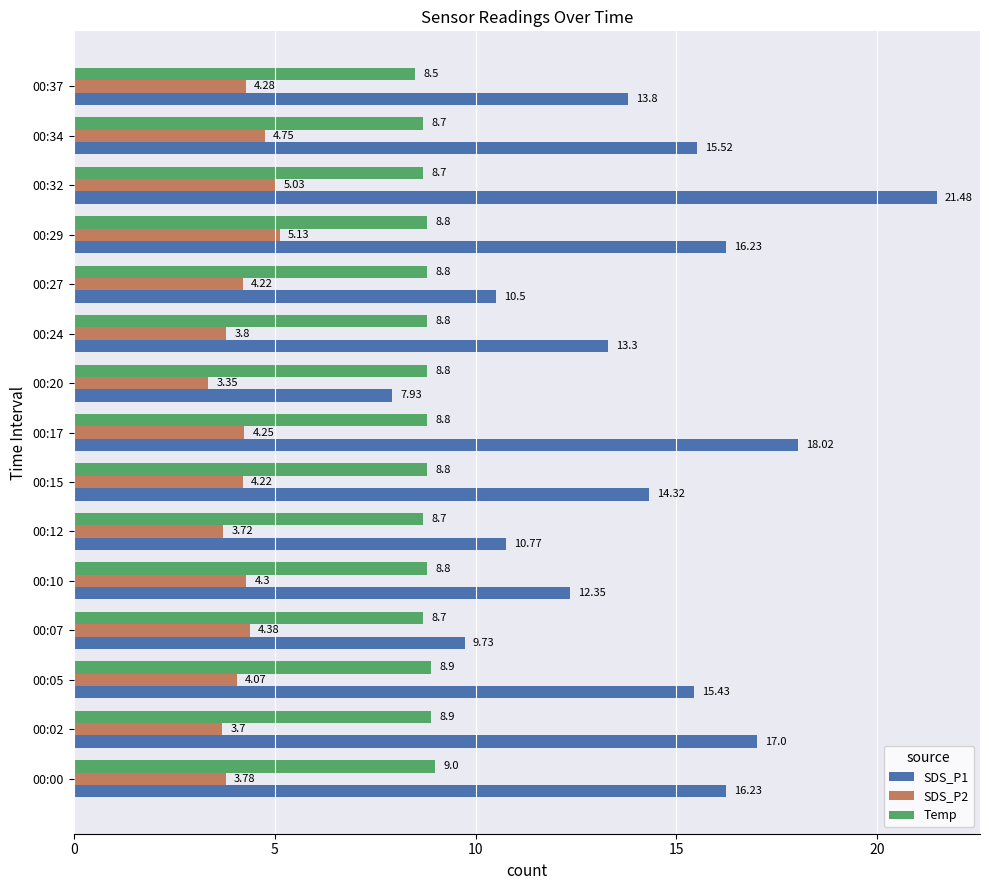

At which category does the chart reach its peak across all series?

00:32